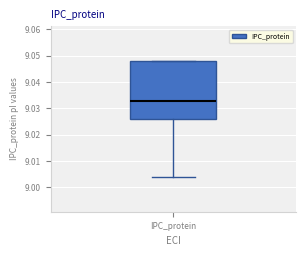

Read this box plot against the y-axis: the position of the median line, the range covered by the box, and the ends of both whiskers. The values are not printed on the chart, so give them approximately, as read against the axis.

median 9.033, box 9.026 to 9.048, whiskers 9.004 to 9.048